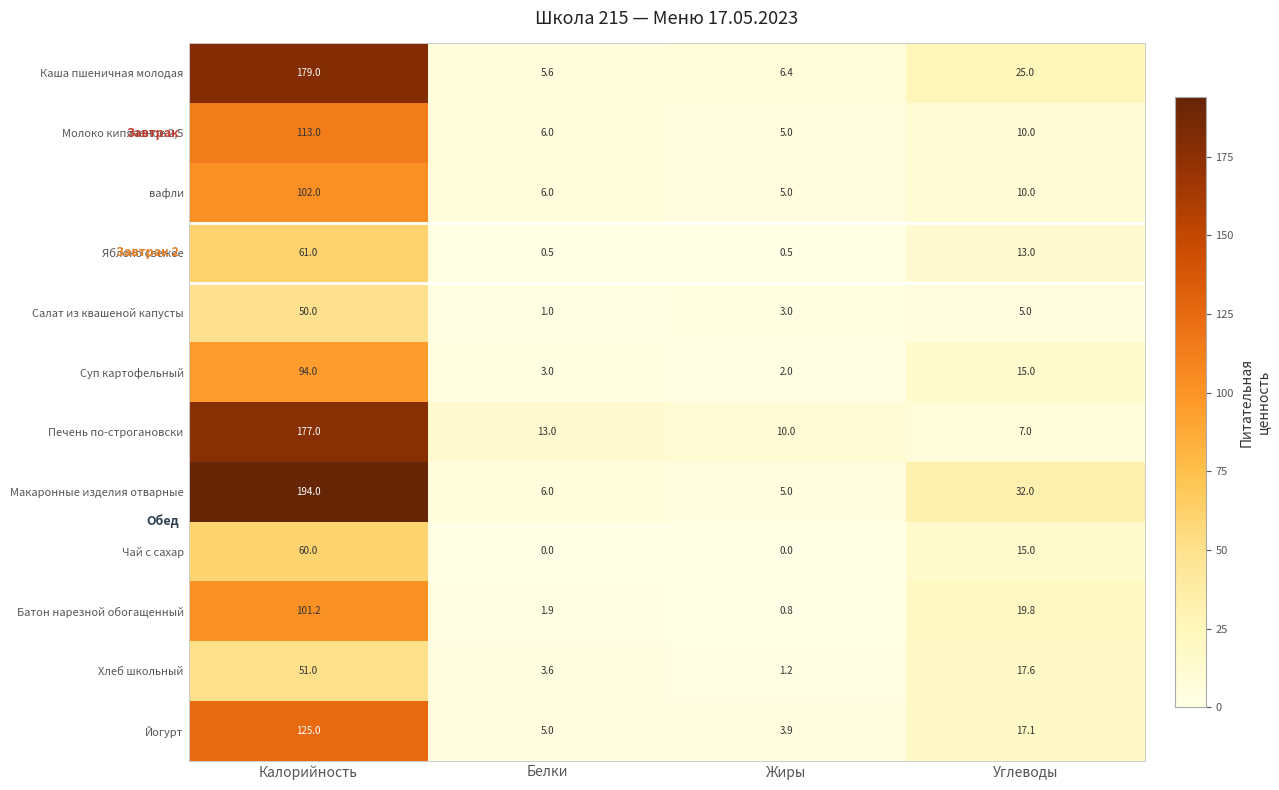

At which category does the chart reach its peak across all series?

Калорийность